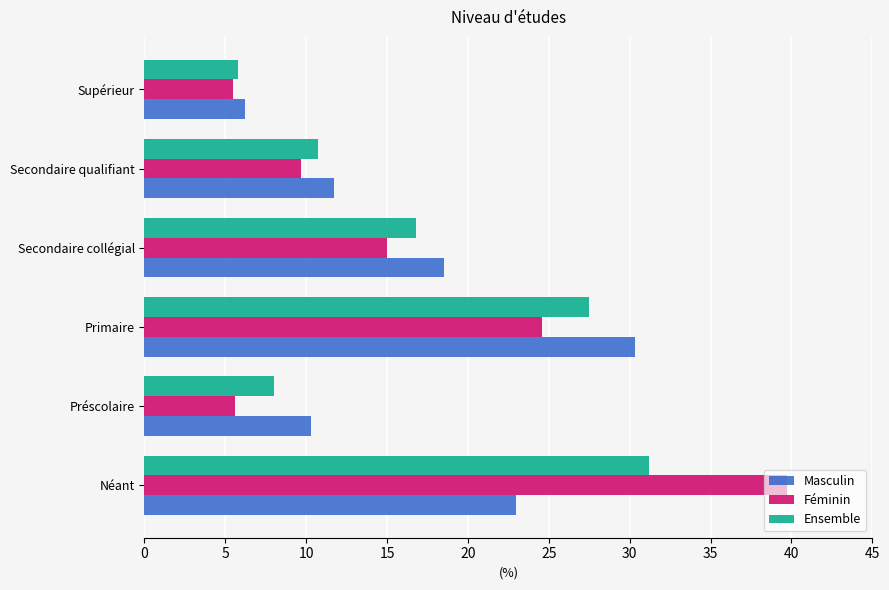

What value does the Ensemble series have at Néant?

31.2